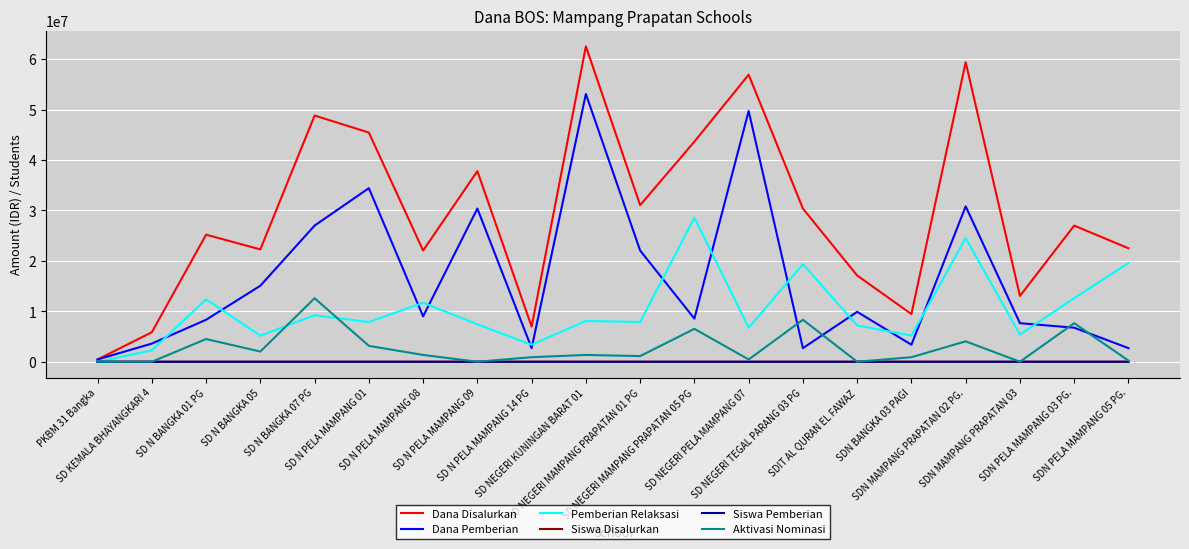

Which series has the widest spread of values?

Dana Disalurkan